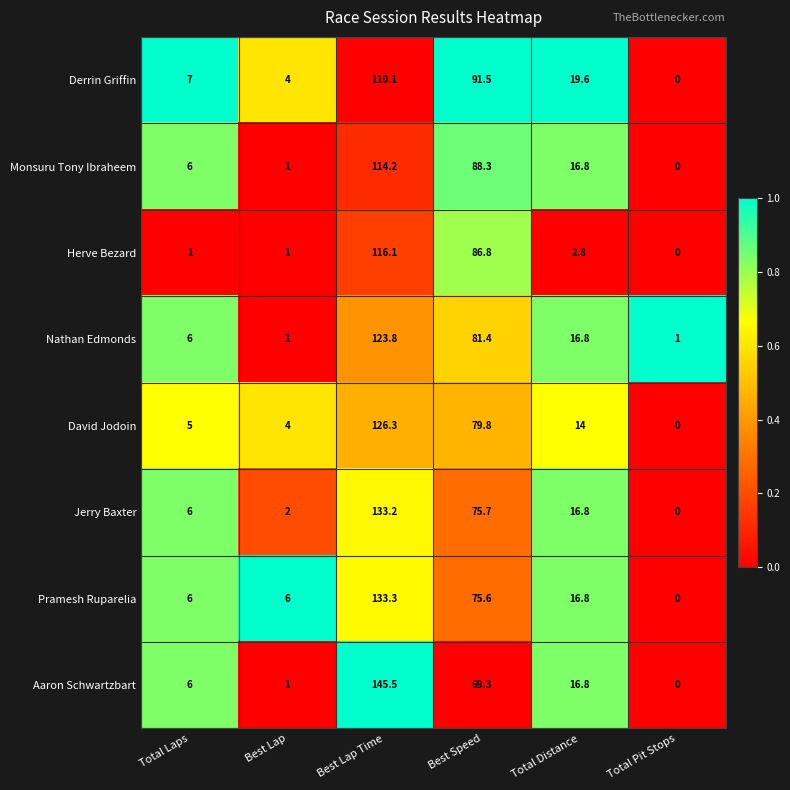

What is the greatest value displayed?

145.5